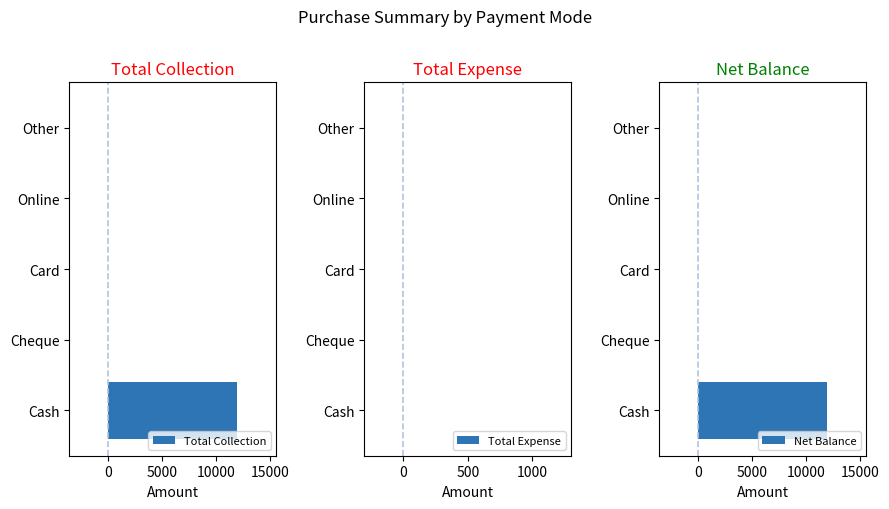

What is the highest value of the Net Balance series?

12000